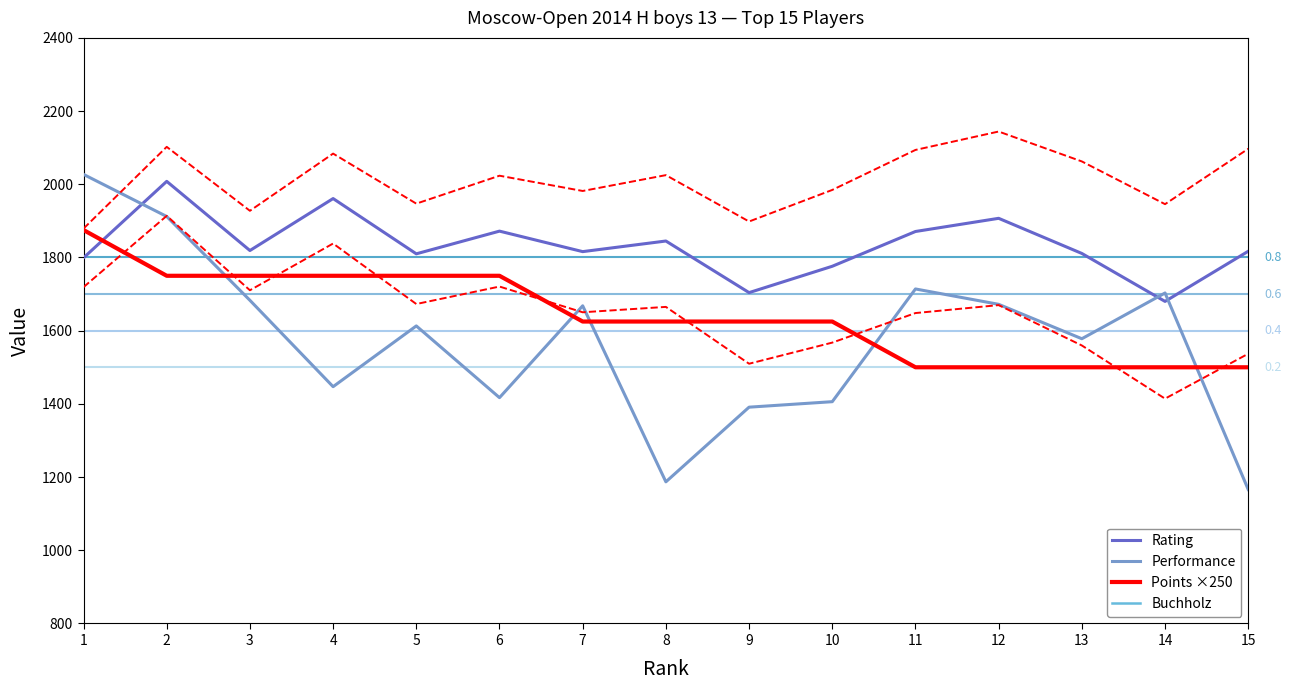

At 6, list the series in order from largest to smallest.

Rating, Points ×250, Performance, Buchholz